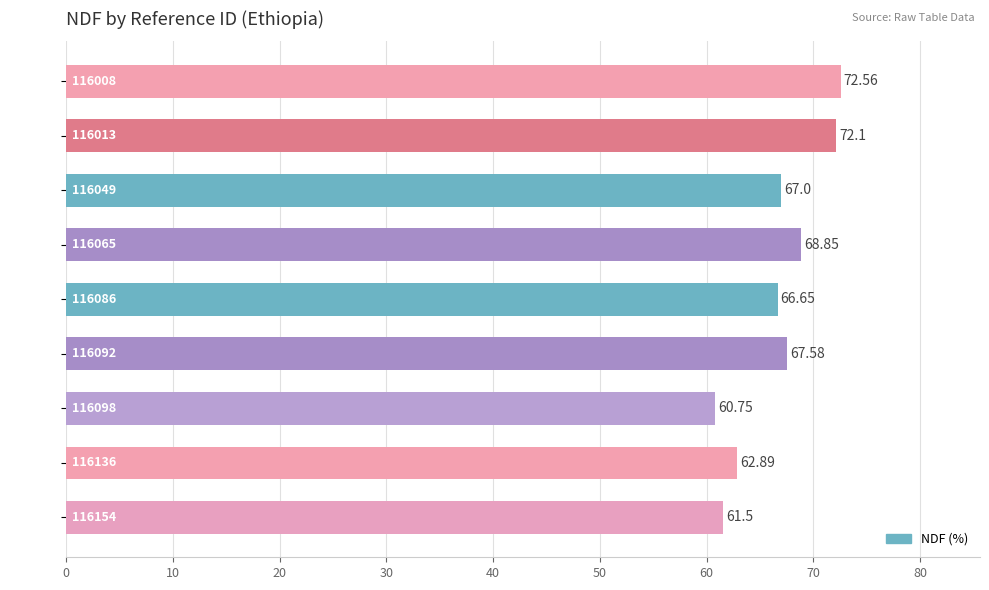

Approximately how many times larger is the value at 116092 compared to 116049?

1.0